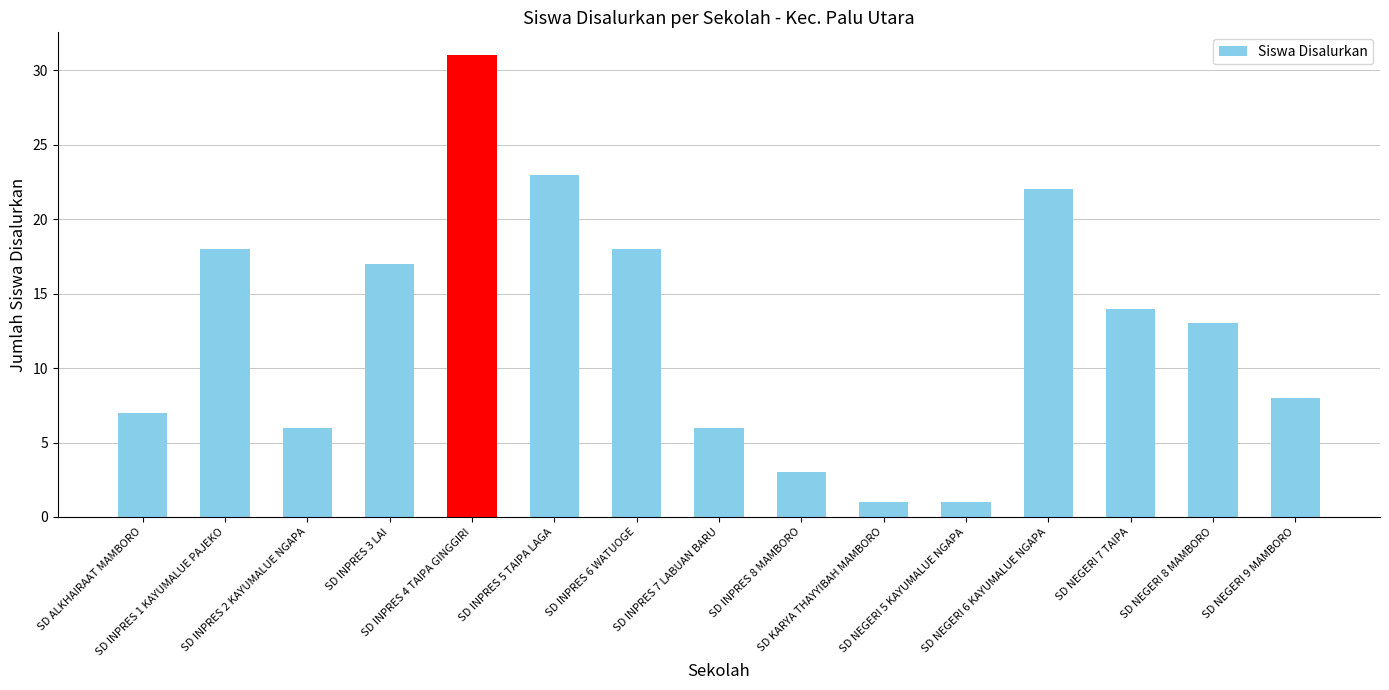

What is the label of the 5th bar from the right?

SD NEGERI 5 KAYUMALUE NGAPA